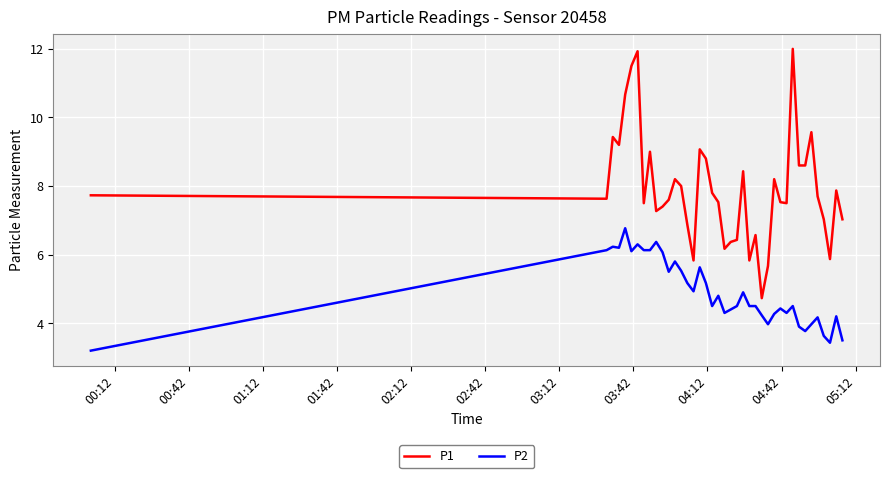

How many lines are shown in the chart?

2